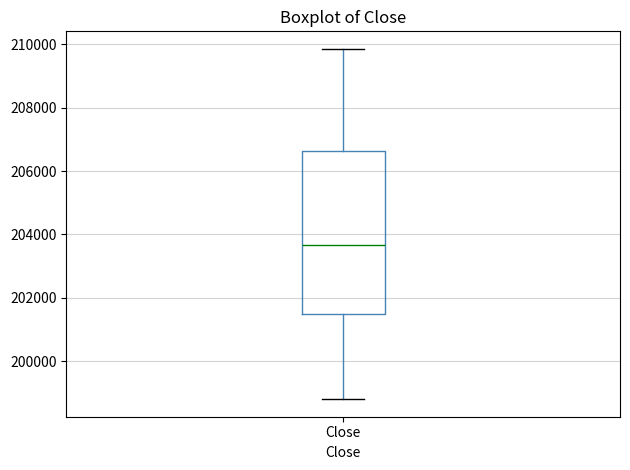

Read this box plot against the y-axis: the position of the median line, the range covered by the box, and the ends of both whiskers. The values are not printed on the chart, so give them approximately, as read against the axis.

median 203600, box 201400 to 206600, whiskers 198800 to 209800